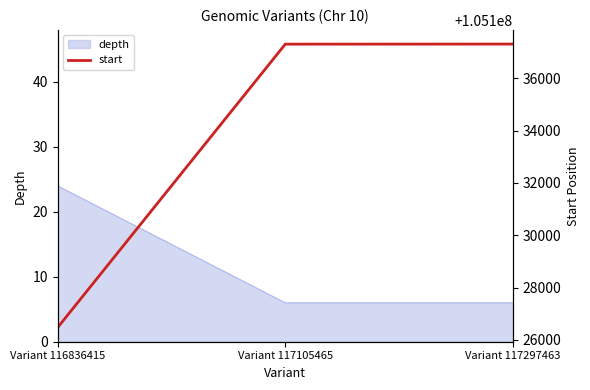

Is it true that depth equals 16 at Variant 116836415?

False